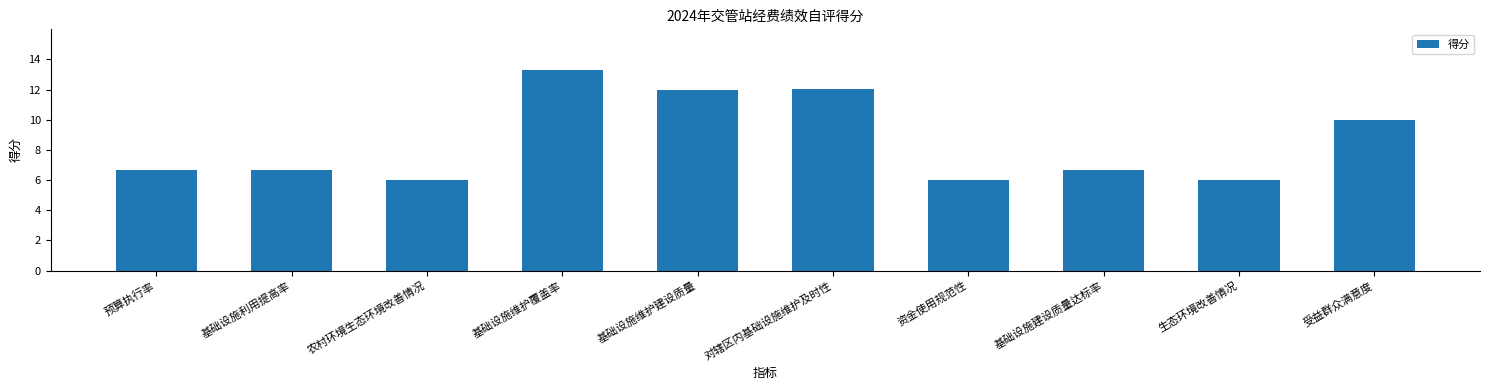

The value at 农村环境生态环境改善情况 is 3.7. True or false?

False